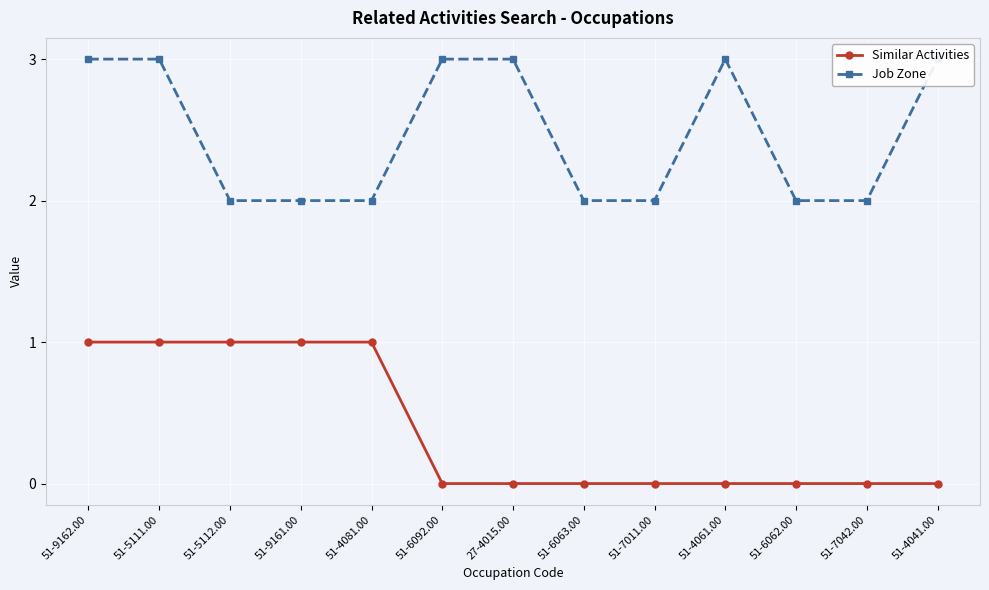

List the labels in order of Similar Activities value, largest first.

51-9162.00, 51-5111.00, 51-5112.00, 51-9161.00, 51-4081.00, 51-6092.00, 27-4015.00, 51-6063.00, 51-7011.00, 51-4061.00, 51-6062.00, 51-7042.00, 51-4041.00